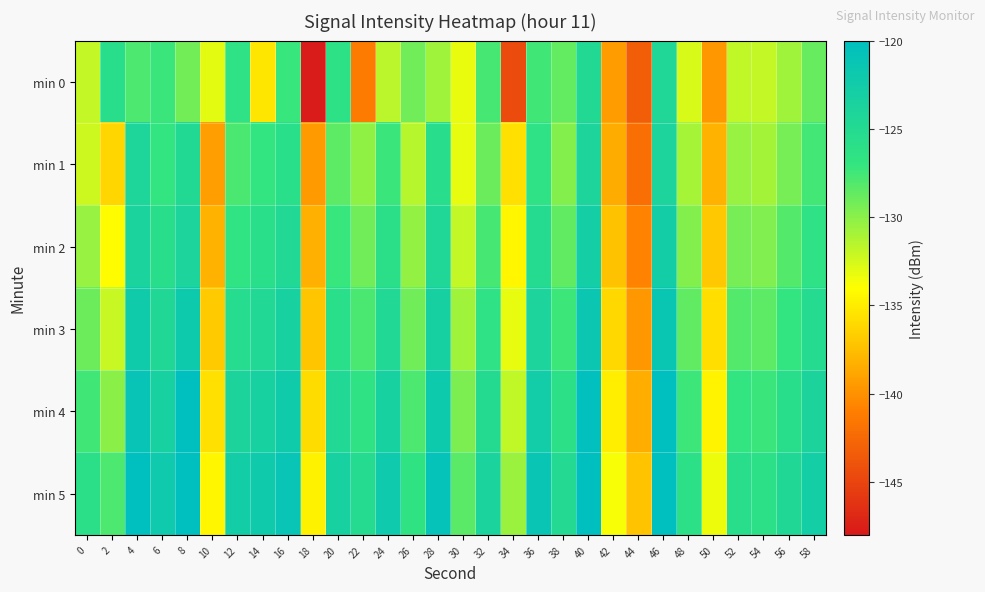

Rank the series by their average value, from lowest to highest.

min 0, min 1, min 2, min 3, min 4, min 5